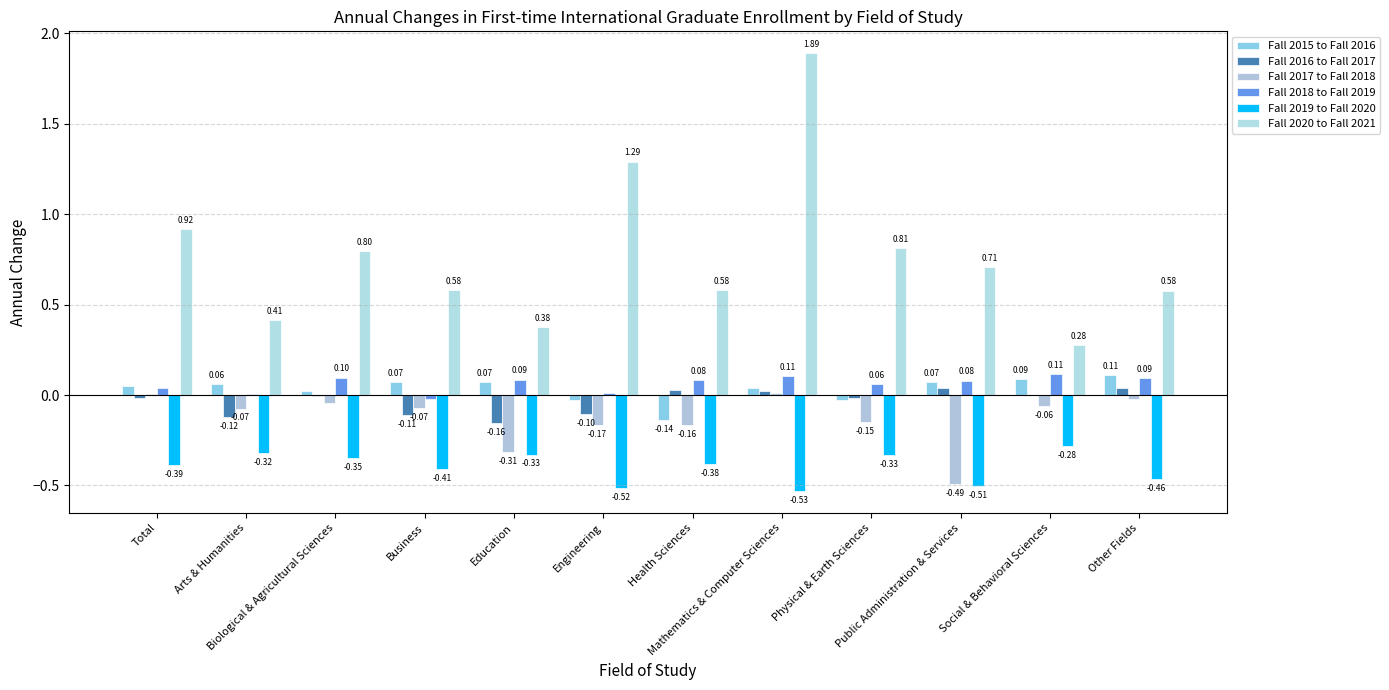

Count the number of data series in this chart.

6